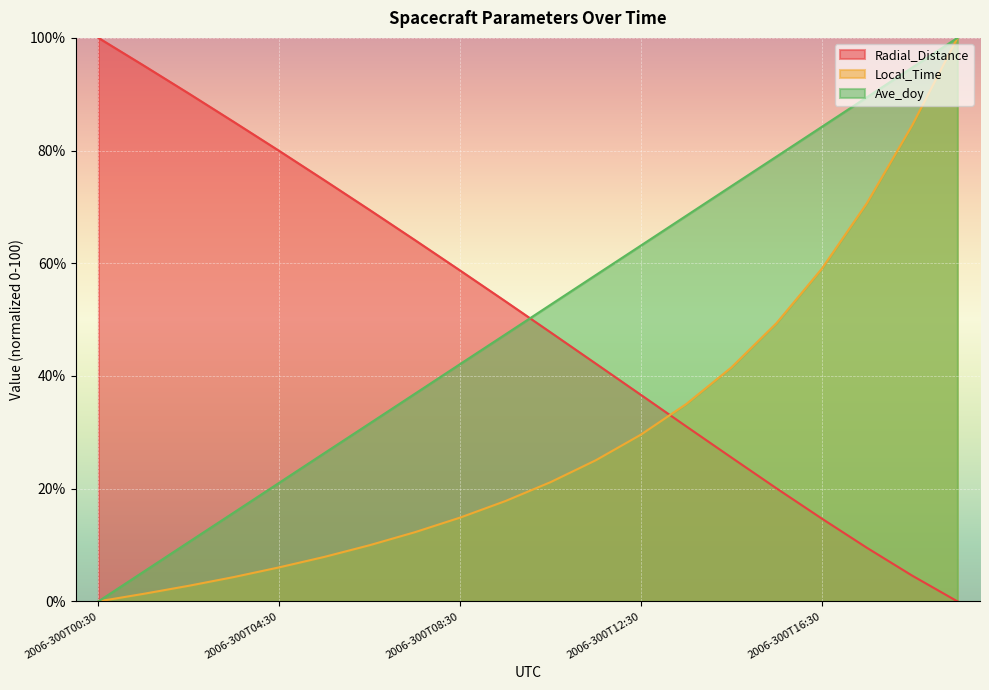

True or false: Ave_doy has more than 0 interior local peaks.

False